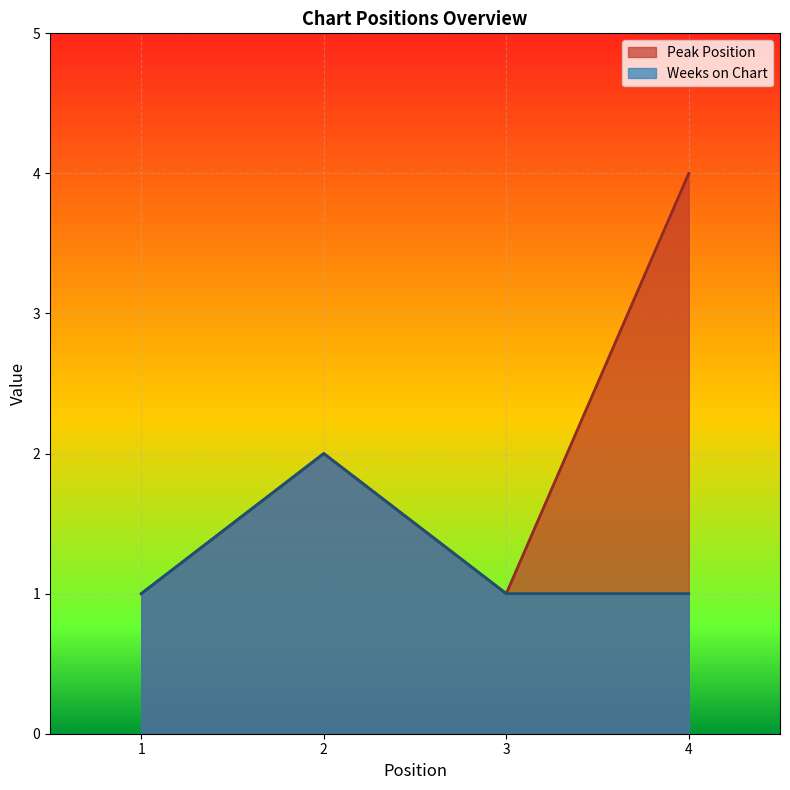

How many Peak Position values are between 1 and 4?

4